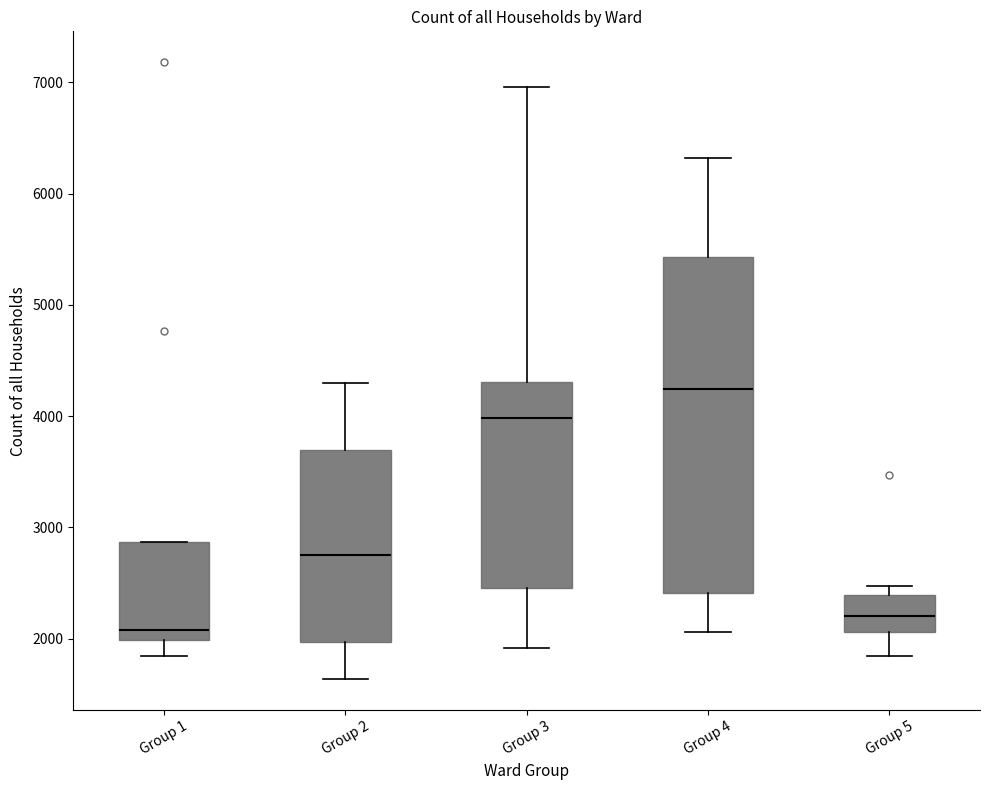

Comparing the boxes themselves (not the whiskers), which one is the tallest?

Group 4